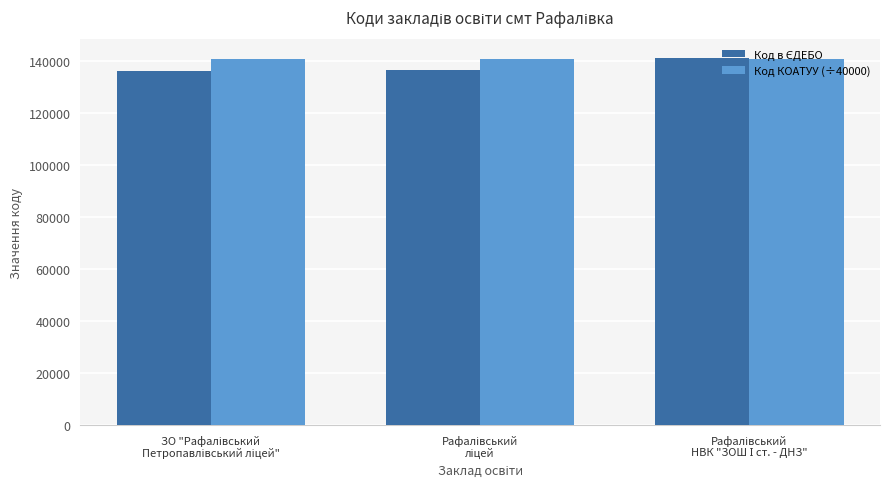

How many bars are there in each group?

2